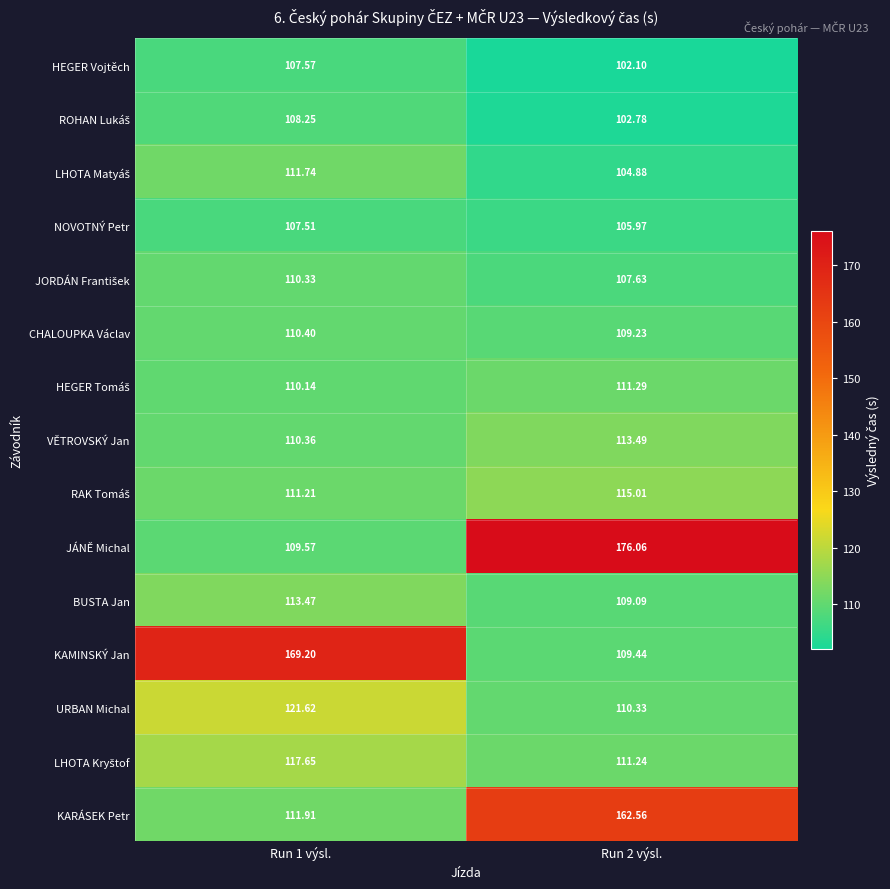

Which series has the widest spread of values?

JÁNĚ Michal